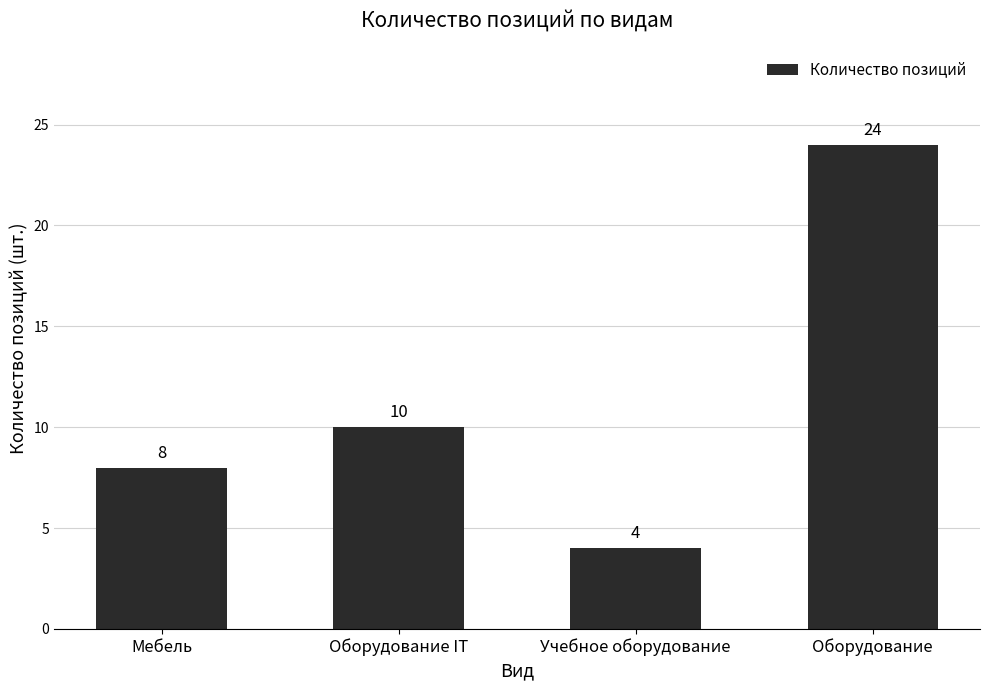

What position from the left is Учебное оборудование?

3